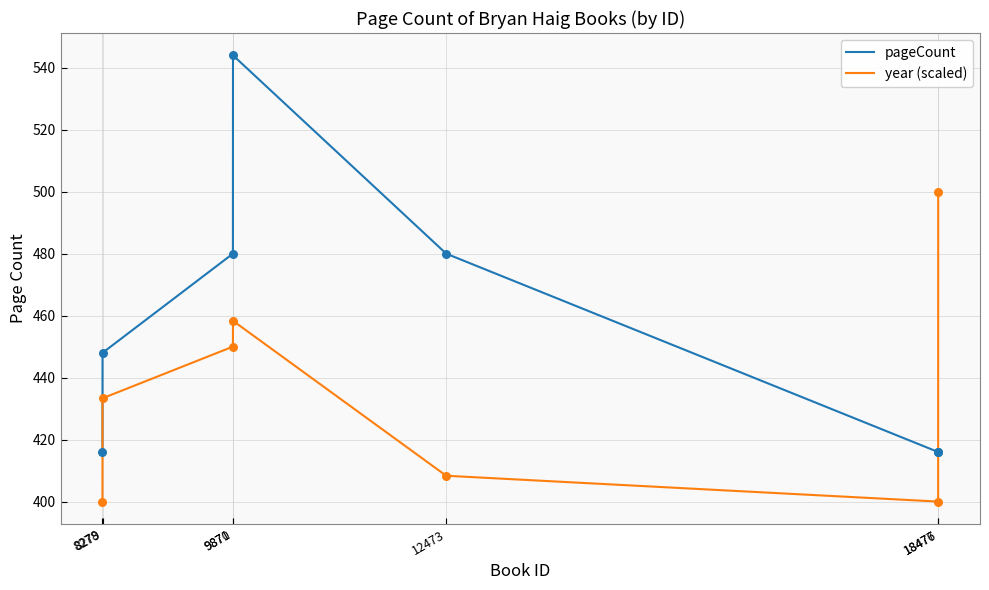

Which series has the widest spread of values?

pageCount